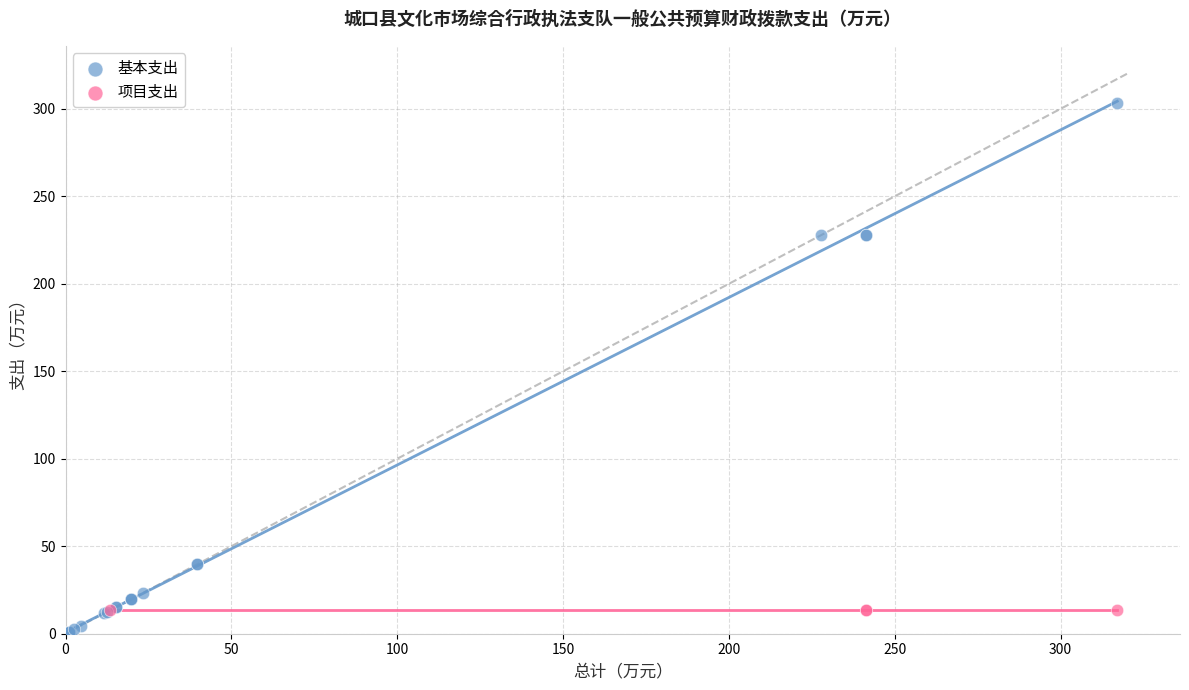

Which series contains the highest Y value?

基本支出